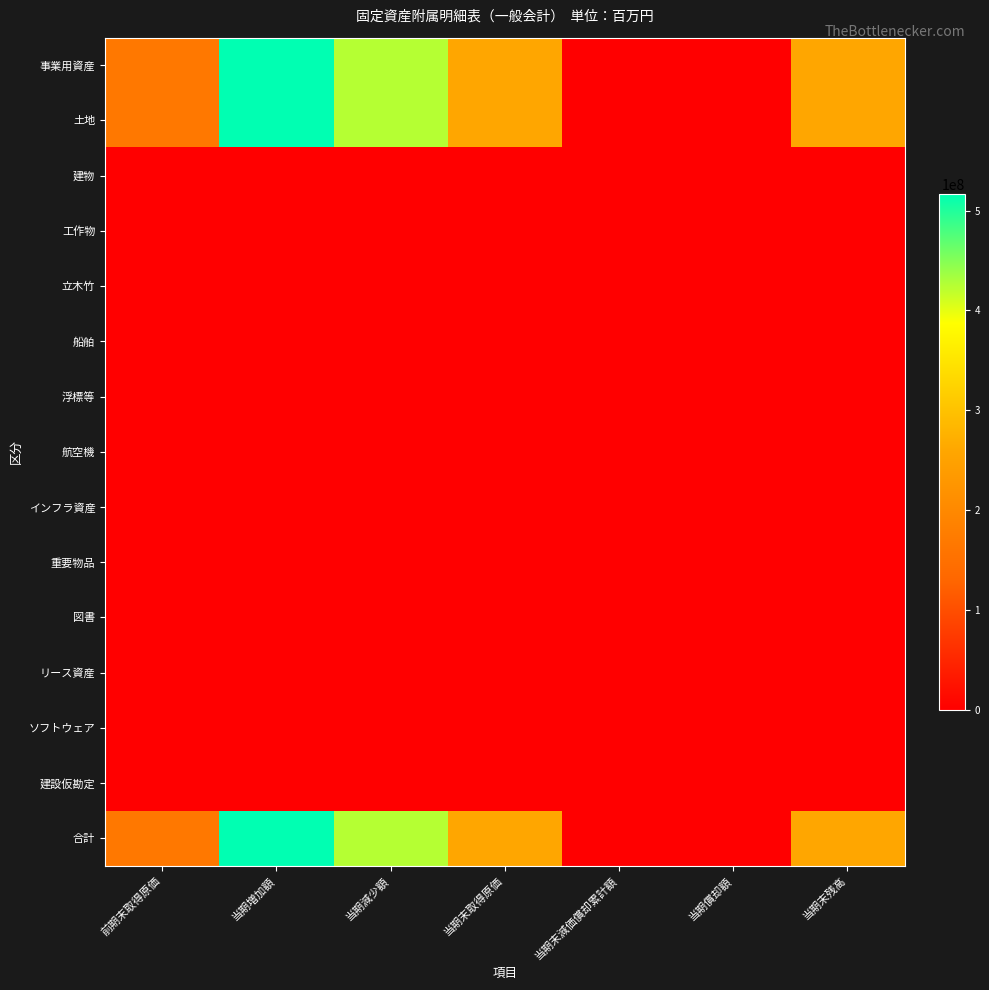

Reading left to right, extract all data points from this chart.

事業用資産: 前期末取得原価=166320253	当期増加額=516762676	当期減少額=424701591	当期末取得原価=258381338	当期末減価償却累計額=0	当期償却額=0	当期末残高=258381338
土地: 前期末取得原価=166320253	当期増加額=516762676	当期減少額=424701591	当期末取得原価=258381338	当期末減価償却累計額=0	当期償却額=0	当期末残高=258381338
建物: 前期末取得原価=0	当期増加額=0	当期減少額=0	当期末取得原価=0	当期末減価償却累計額=0	当期償却額=0	当期末残高=0
工作物: 前期末取得原価=0	当期増加額=0	当期減少額=0	当期末取得原価=0	当期末減価償却累計額=0	当期償却額=0	当期末残高=0
立木竹: 前期末取得原価=0	当期増加額=0	当期減少額=0	当期末取得原価=0	当期末減価償却累計額=0	当期償却額=0	当期末残高=0
船舶: 前期末取得原価=0	当期増加額=0	当期減少額=0	当期末取得原価=0	当期末減価償却累計額=0	当期償却額=0	当期末残高=0
浮標等: 前期末取得原価=0	当期増加額=0	当期減少額=0	当期末取得原価=0	当期末減価償却累計額=0	当期償却額=0	当期末残高=0
航空機: 前期末取得原価=0	当期増加額=0	当期減少額=0	当期末取得原価=0	当期末減価償却累計額=0	当期償却額=0	当期末残高=0
インフラ資産: 前期末取得原価=0	当期増加額=0	当期減少額=0	当期末取得原価=0	当期末減価償却累計額=0	当期償却額=0	当期末残高=0
重要物品: 前期末取得原価=0	当期増加額=0	当期減少額=0	当期末取得原価=0	当期末減価償却累計額=0	当期償却額=0	当期末残高=0
図書: 前期末取得原価=0	当期増加額=0	当期減少額=0	当期末取得原価=0	当期末減価償却累計額=0	当期償却額=0	当期末残高=0
リース資産: 前期末取得原価=0	当期増加額=0	当期減少額=0	当期末取得原価=0	当期末減価償却累計額=0	当期償却額=0	当期末残高=0
ソフトウェア: 前期末取得原価=0	当期増加額=0	当期減少額=0	当期末取得原価=0	当期末減価償却累計額=0	当期償却額=0	当期末残高=0
建設仮勘定: 前期末取得原価=0	当期増加額=0	当期減少額=0	当期末取得原価=0	当期末減価償却累計額=0	当期償却額=0	当期末残高=0
合計: 前期末取得原価=166320253	当期増加額=516762676	当期減少額=424701591	当期末取得原価=258381338	当期末減価償却累計額=0	当期償却額=0	当期末残高=258381338